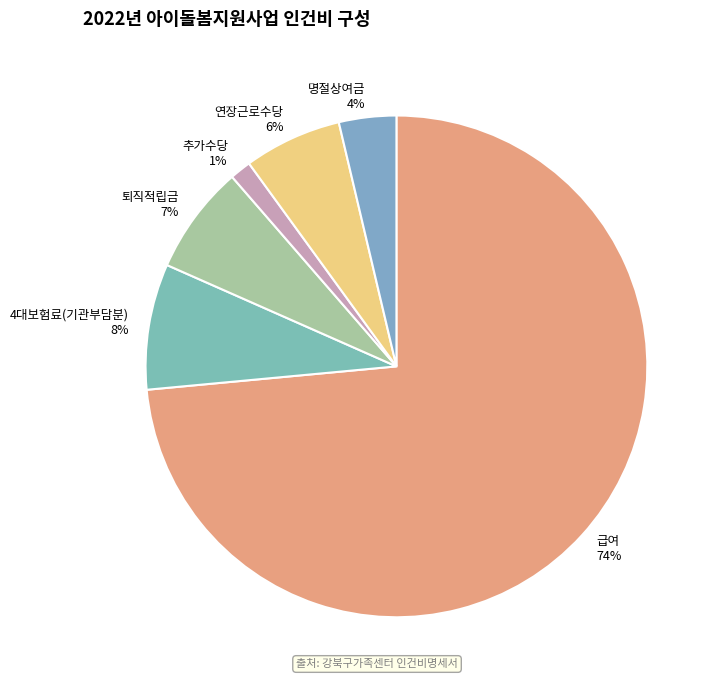

Which category has the biggest portion of the pie?

급여